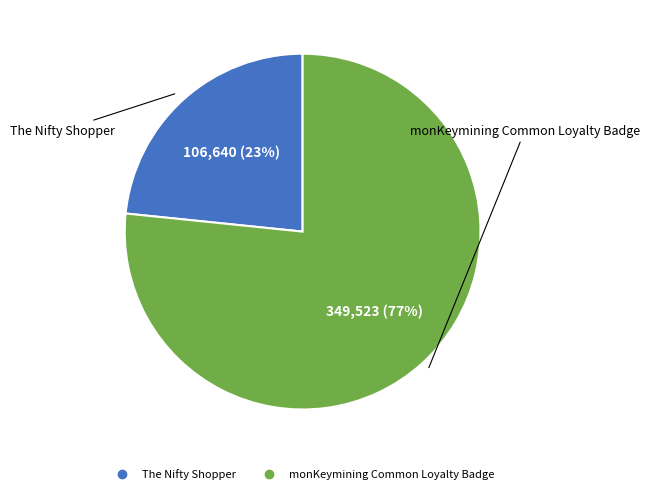

Between monKeymining Common Loyalty Badge and The Nifty Shopper, which is larger?

monKeymining Common Loyalty Badge